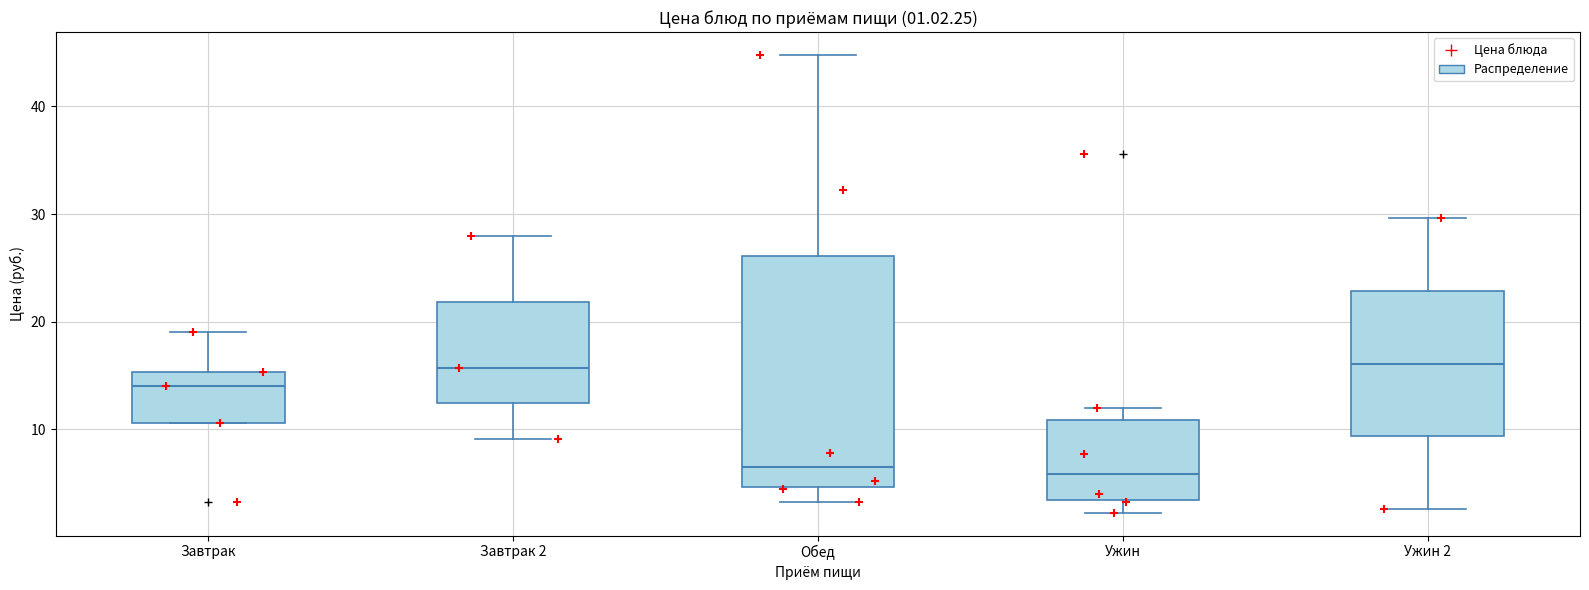

Comparing the boxes themselves (not the whiskers), which one is the tallest?

Обед